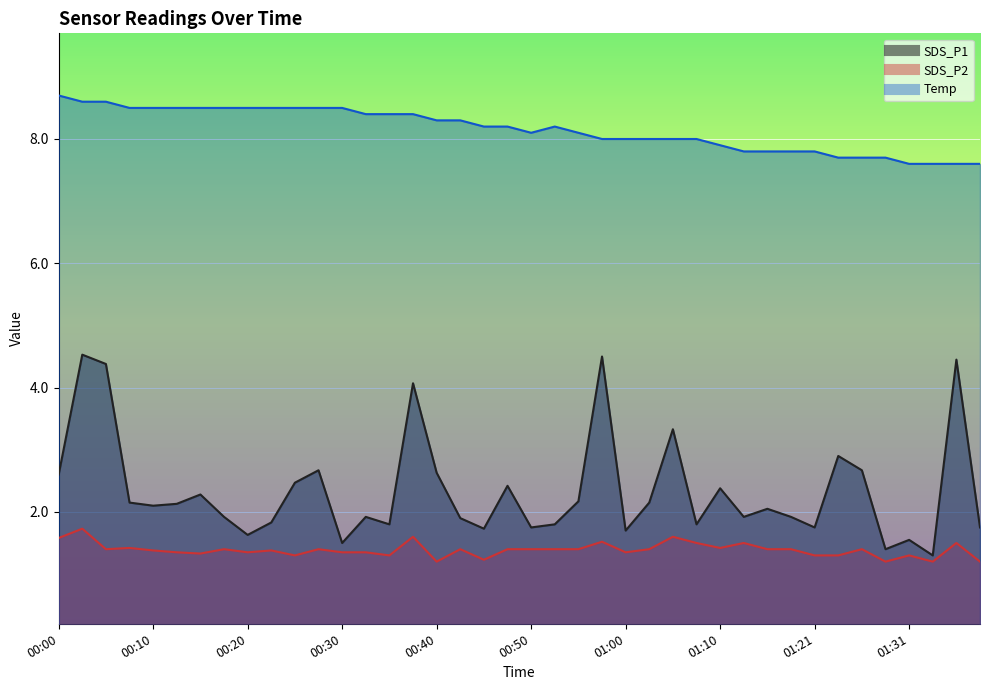

At how many categories does at least one series exceed 8?

23